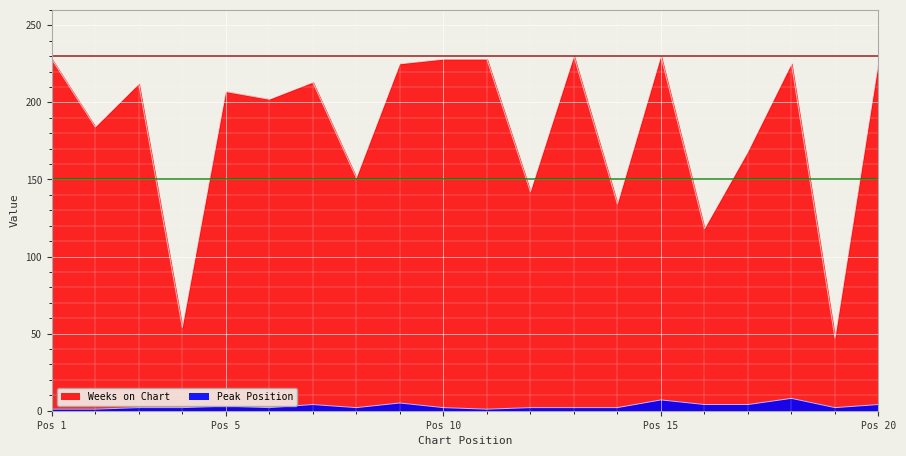

At which category is the sum across all series the highest?

Pos 15